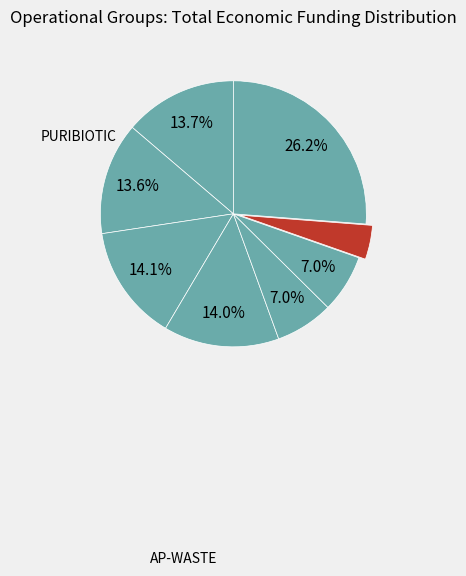

How many segments does this pie chart have?

8